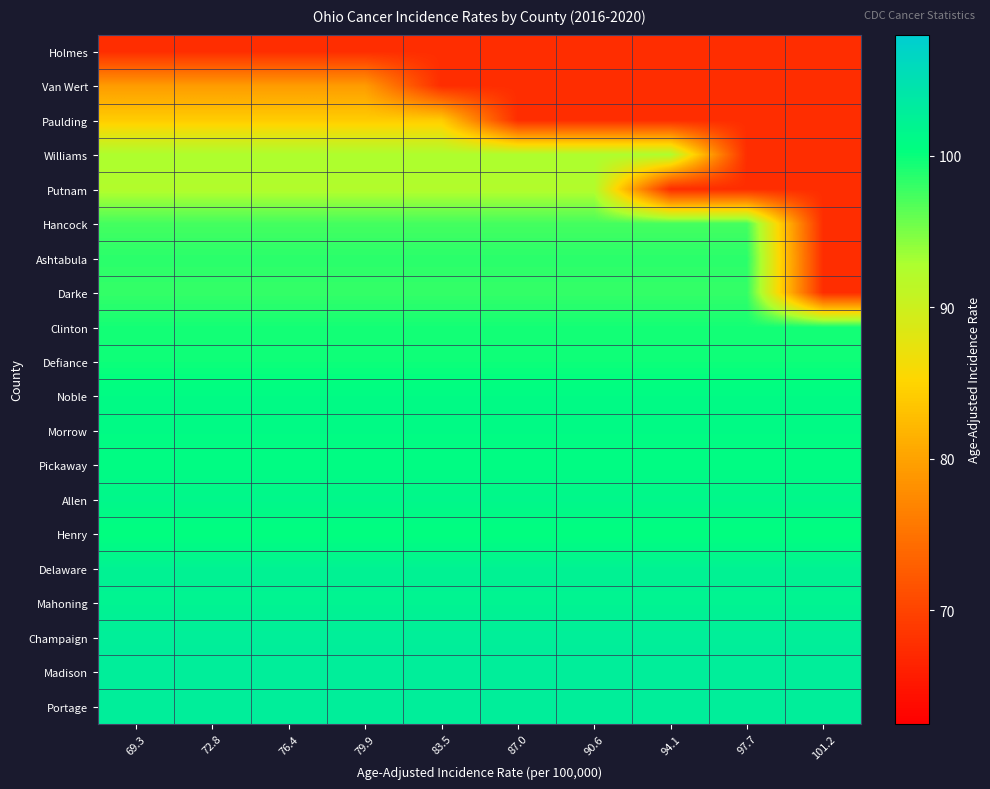

How many distinct data groups are displayed?

20